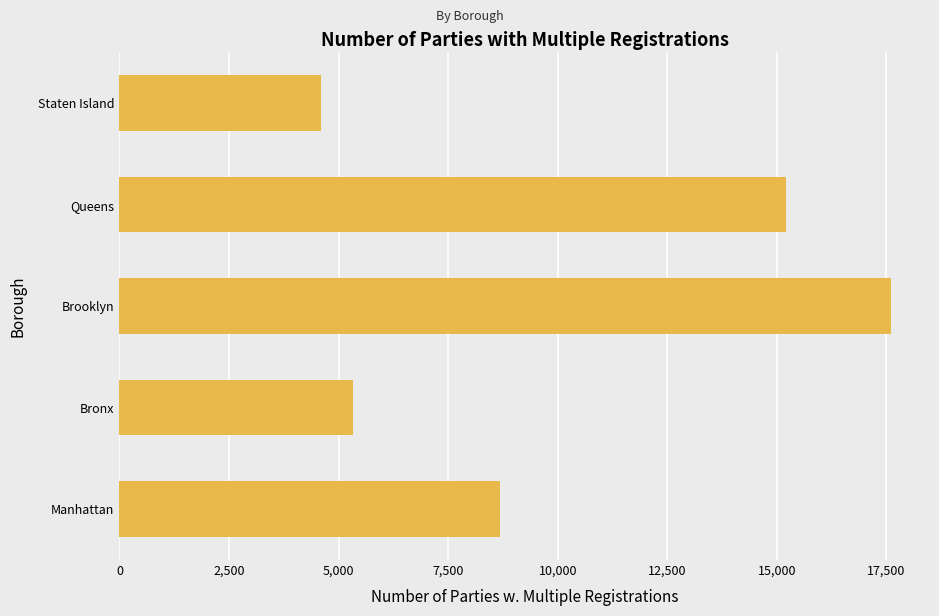

Count the number of data series in this chart.

1